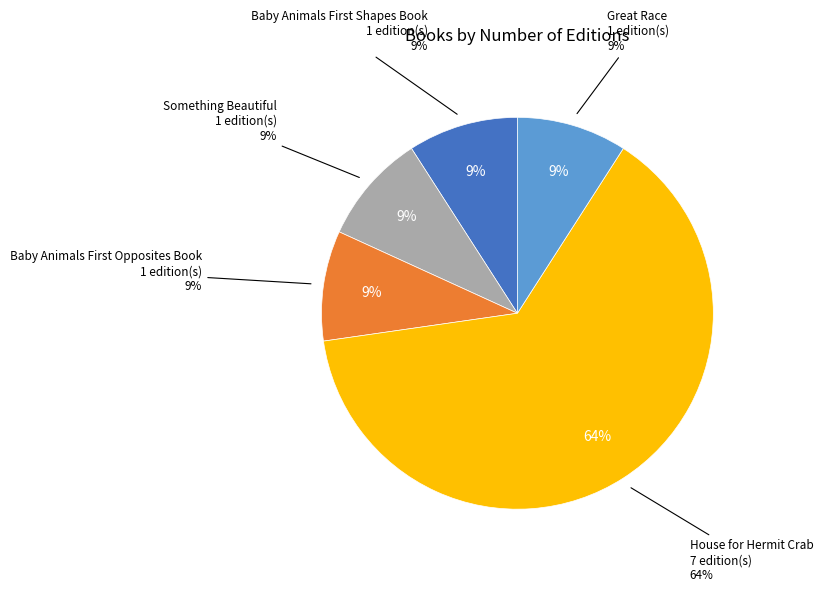

What is the largest slice in the pie chart?

House for Hermit Crab